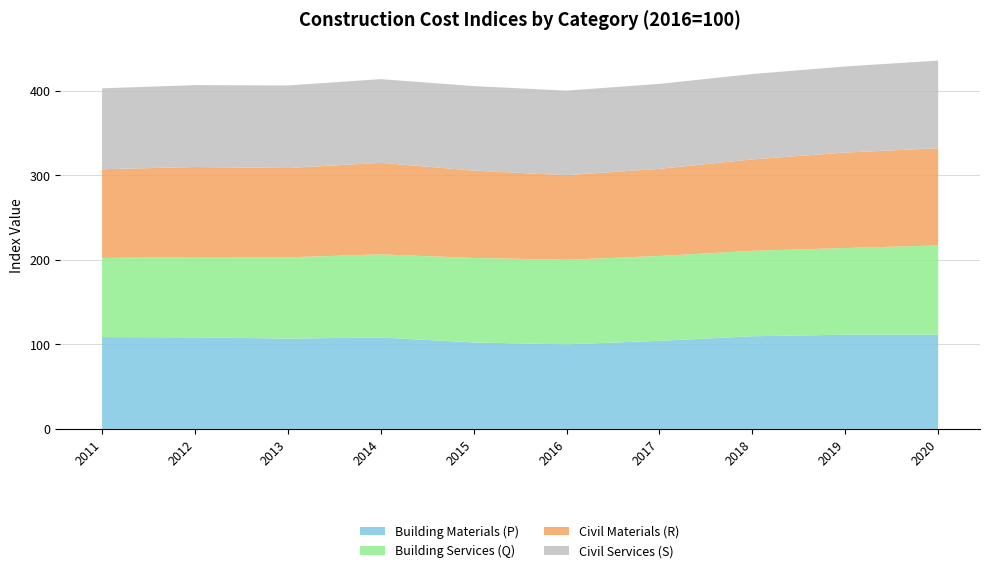

Reading right to left, transcribe all the data shown in this chart.

Building Materials (P): 2020=111.4	2019=111.3	2018=109.5	2017=104.1	2016=100.0	2015=102.2	2014=108.1	2013=106.8	2012=108.3	2011=108.6
Building Services (Q): 2020=105.5	2019=102.5	2018=101.0	2017=100.4	2016=100.0	2015=100.0	2014=98.3	2013=96.1	2012=95.1	2011=93.5
Civil Materials (R): 2020=114.9	2019=112.9	2018=108.1	2017=103.0	2016=100.0	2015=103.2	2014=108.3	2013=105.6	2012=106.4	2011=104.9
Civil Services (S): 2020=103.7	2019=101.8	2018=100.9	2017=100.5	2016=100.0	2015=99.9	2014=99.0	2013=97.6	2012=96.8	2011=95.7